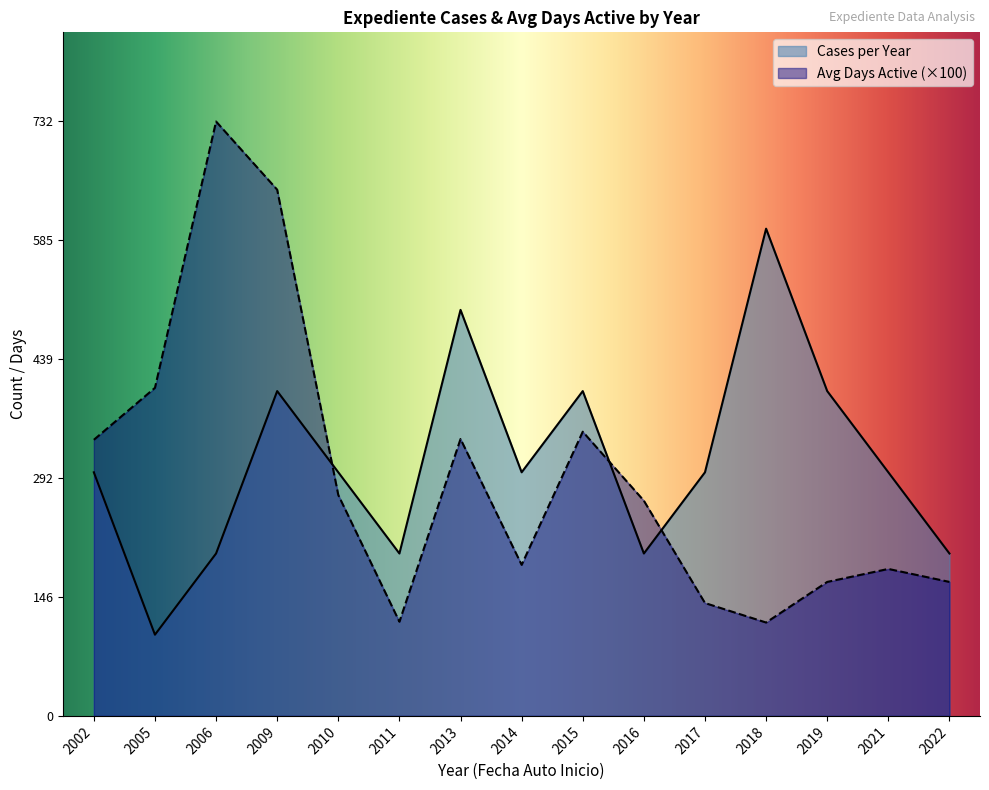

Does the chart display data point markers on the line(s)?

No